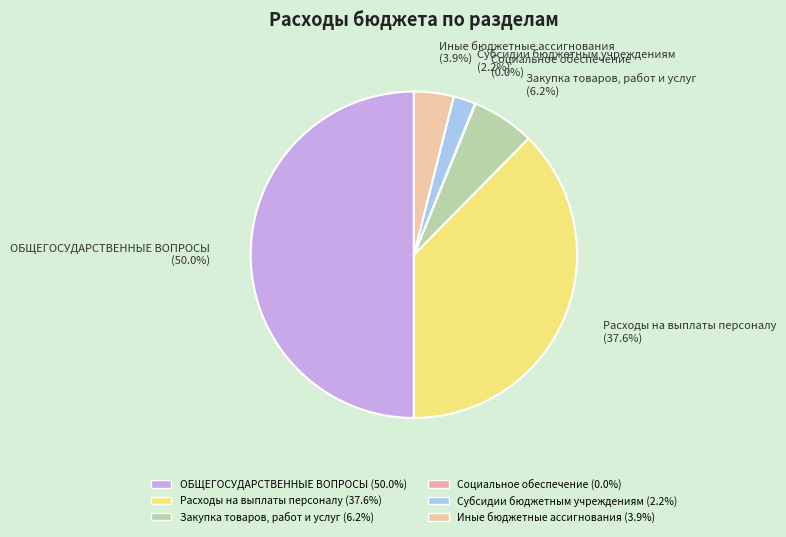

Is Закупка товаров, работ и услуг the majority of the pie?

No